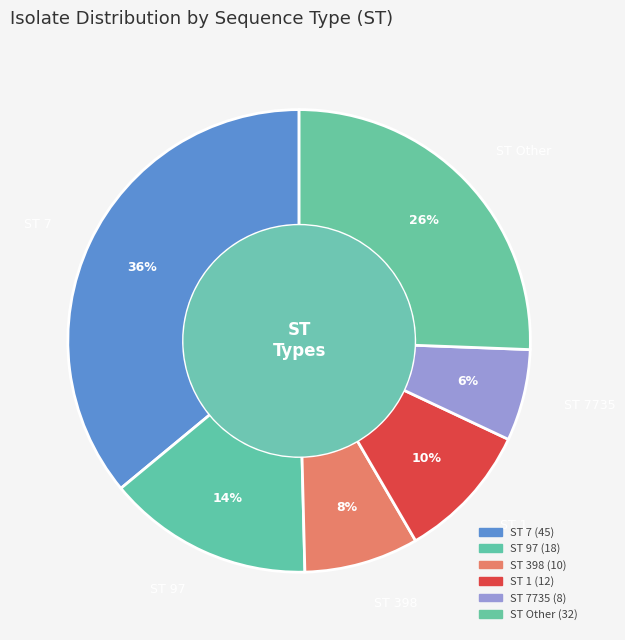

Do ST 1 and ST 7 together represent more than half of the pie?

No